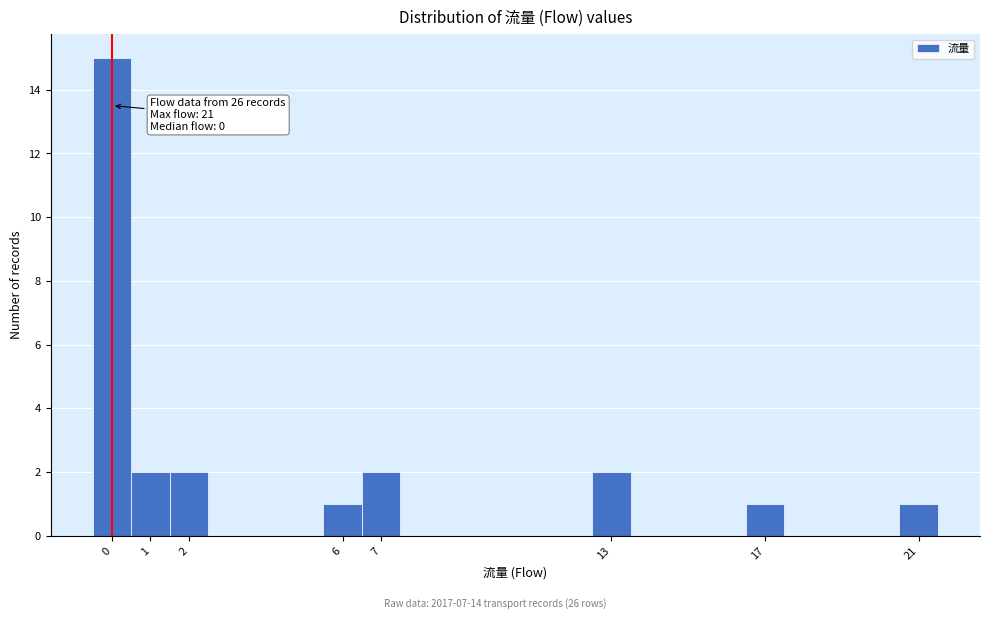

Which range on the x-axis has the tallest bar?

-0.5 to 0.5